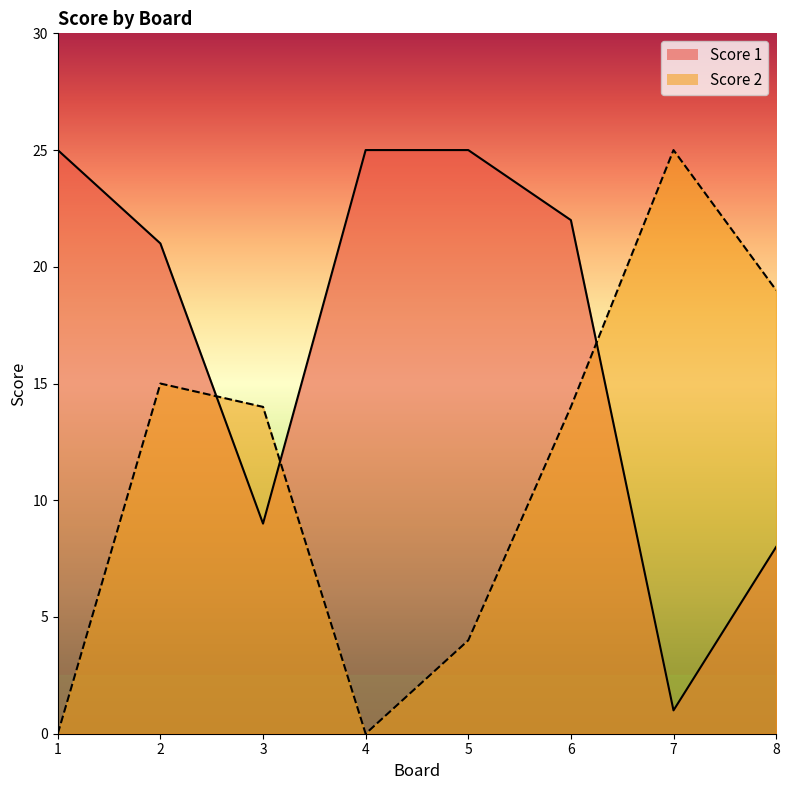

Is the value of Score 2 at 4 greater than the value of Score 1 at 8?

No